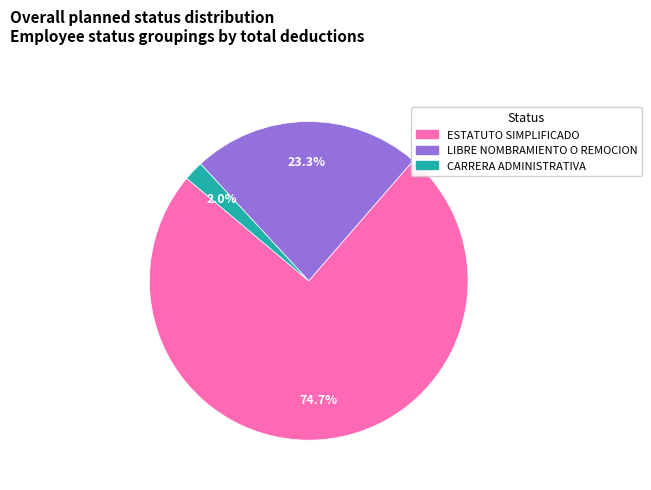

Which slice is the smallest?

CARRERA ADMINISTRATIVA